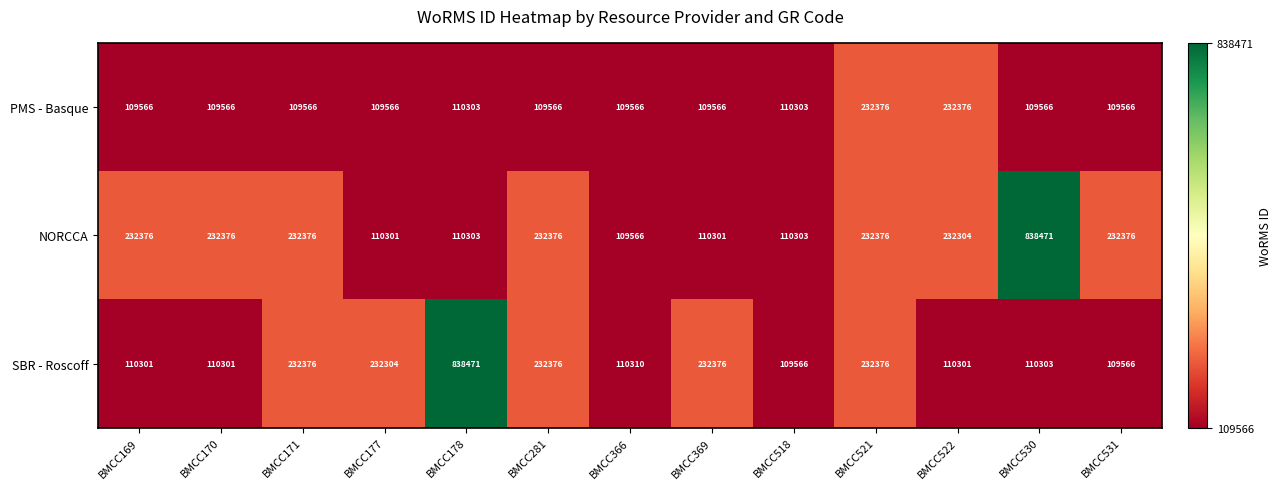

What is the highest value of the SBR - Roscoff series?

838471